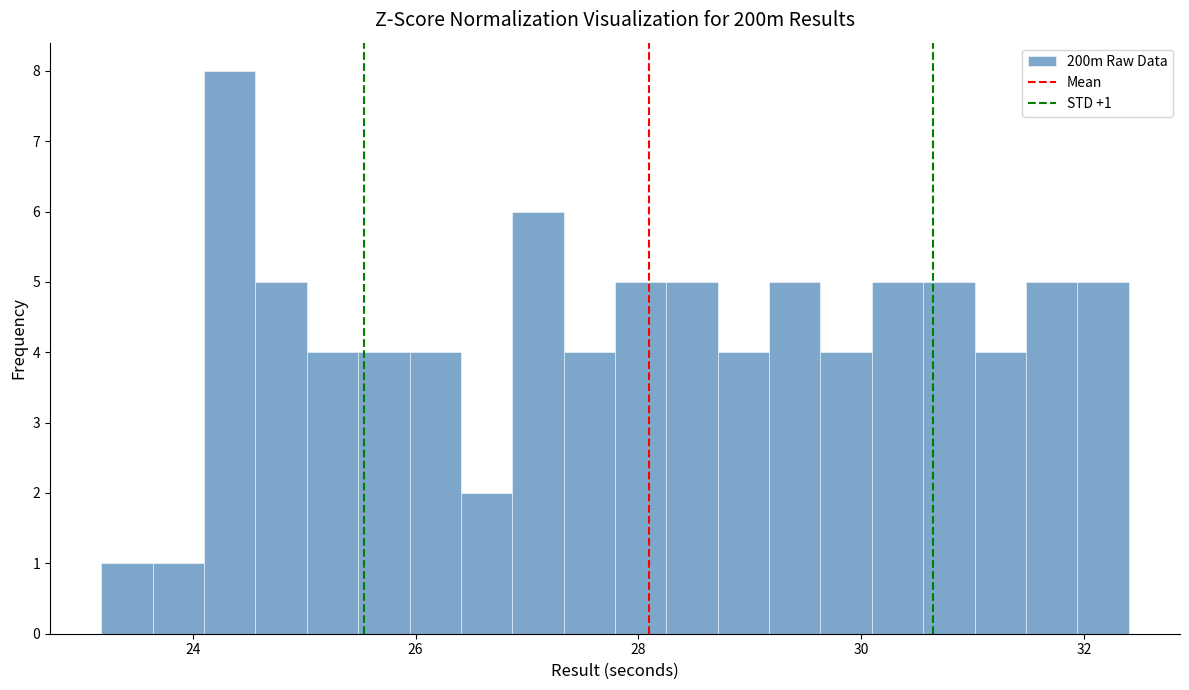

Read against the x-axis, roughly where is the centre of the tallest bar?

24.4